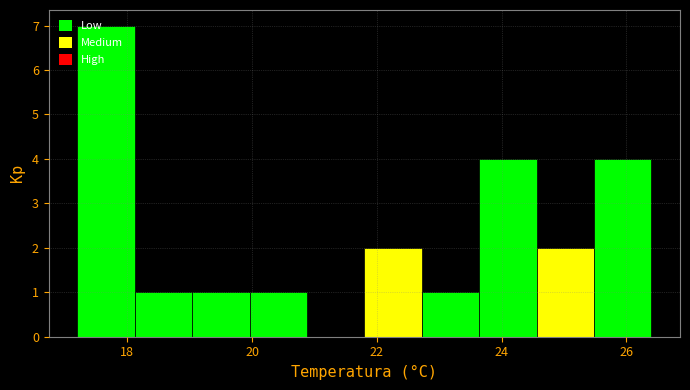

What is the height of the bar covering 19.04 to 19.96 on the x-axis? Neither the bar edges nor the heights are printed on the chart, so give them approximately, as read against the axes.

1